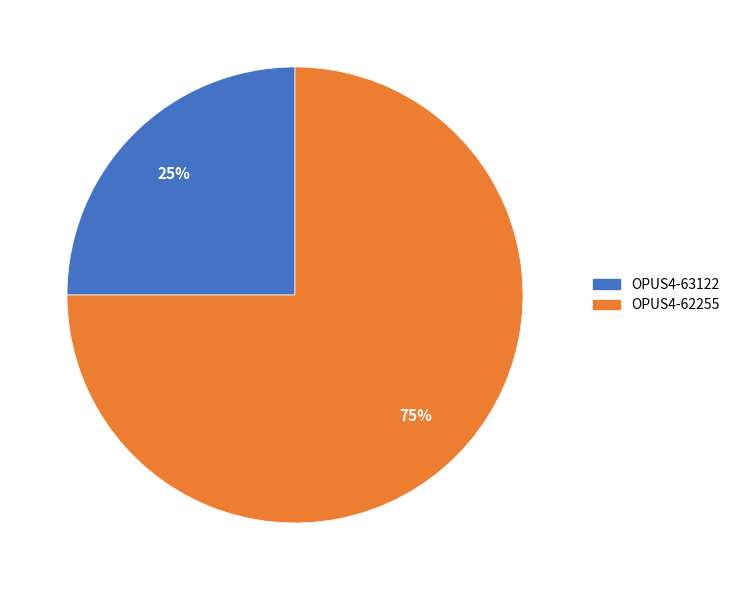

What is the smallest slice in the pie chart?

OPUS4-63122